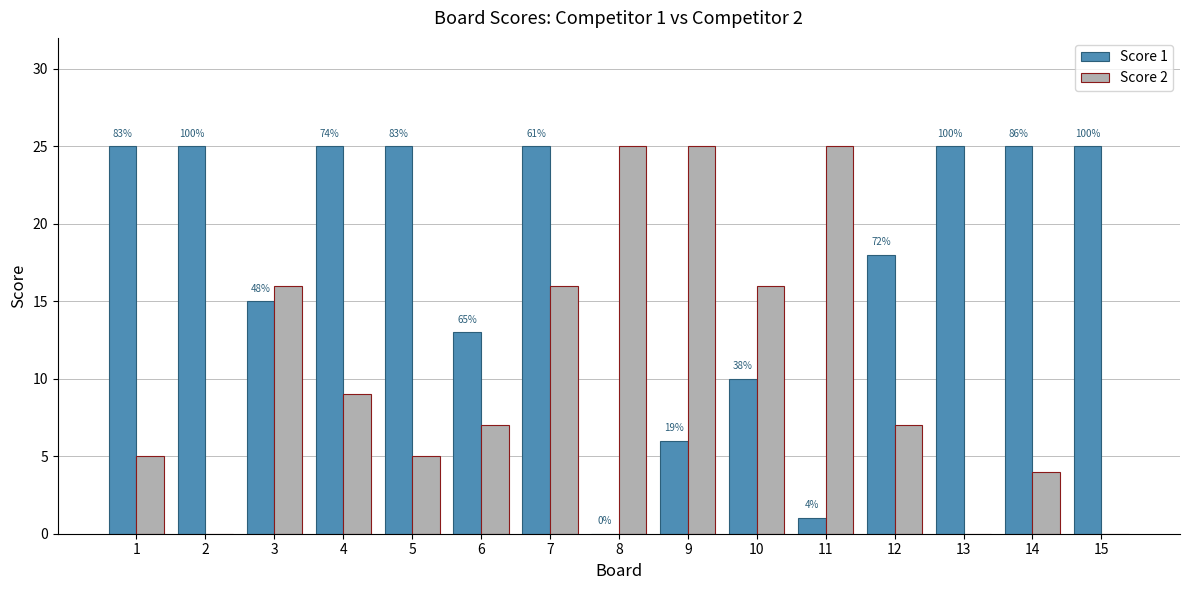

What are all the series names shown in the legend?

Score 1, Score 2